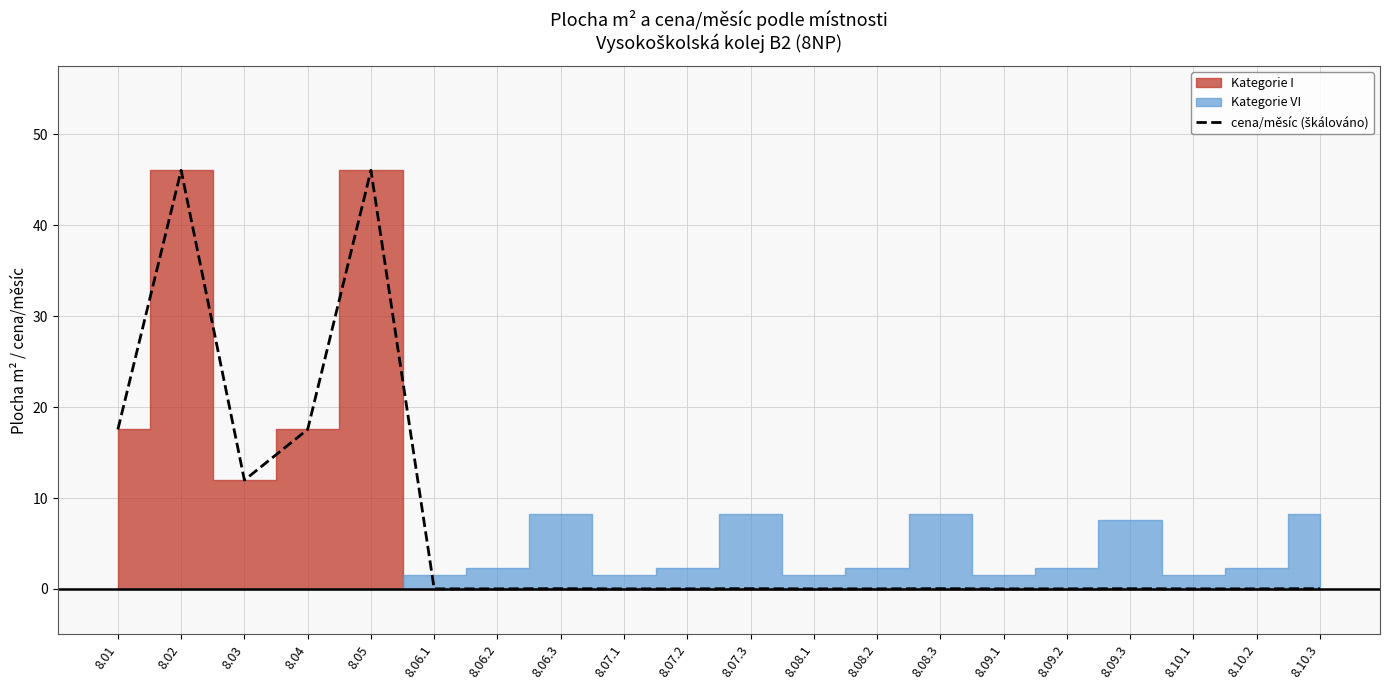

What is the label of the 6th point from the right?

8.09.1